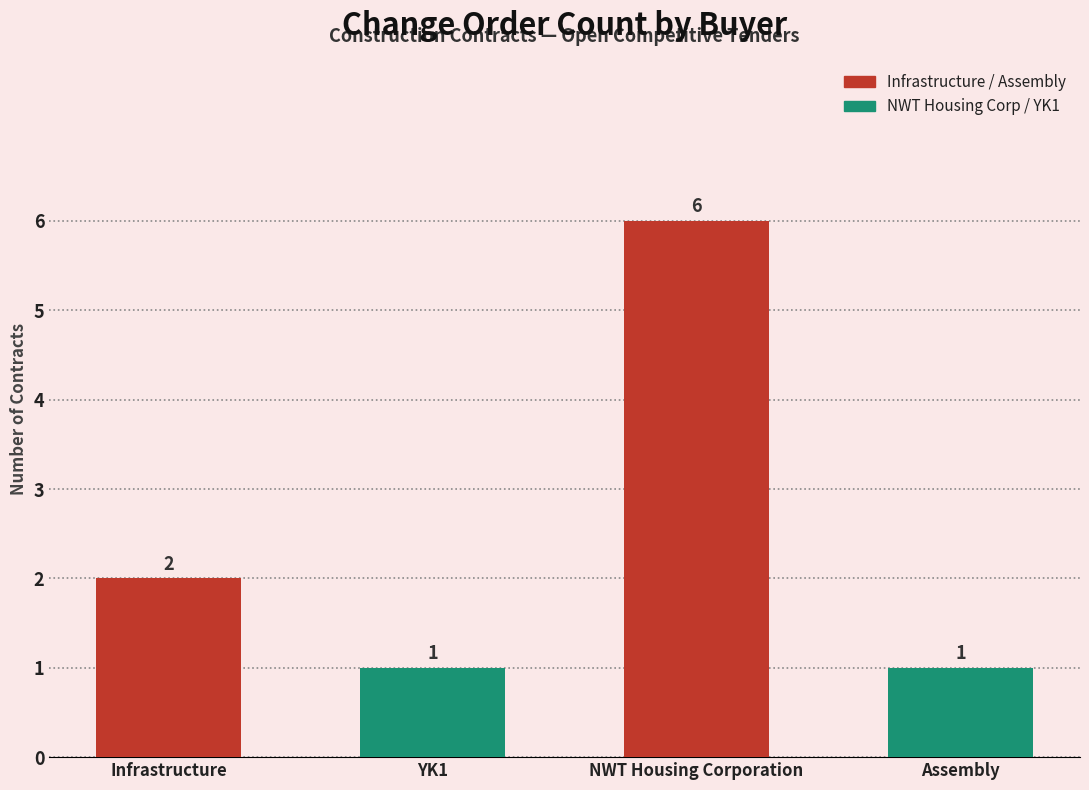

The value at YK1 is 1. True or false?

True